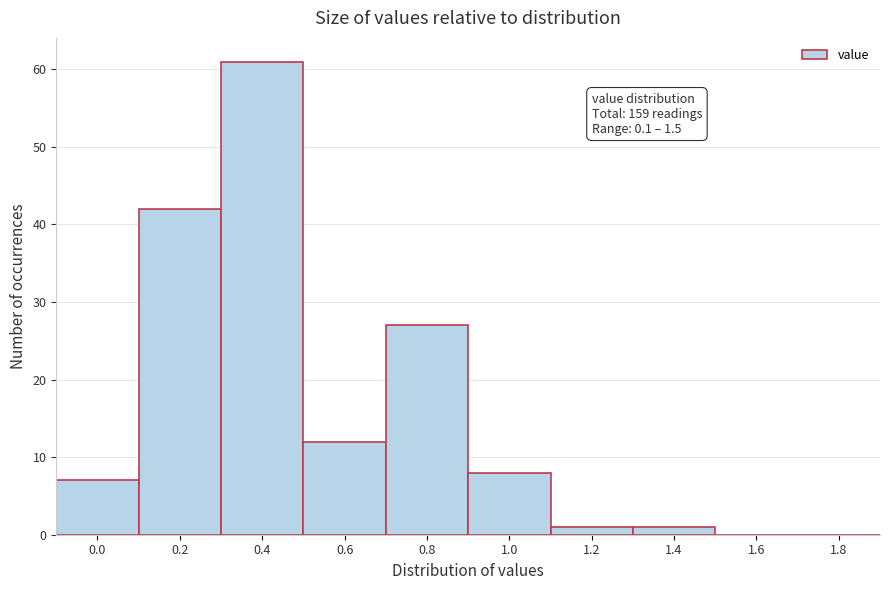

Reading right to left, what are all the values shown in this chart?

1.8=0	1.6=0	1.4=1	1.2=1	1.0=8	0.8=27	0.6=12	0.4=61	0.2=42	0.0=7